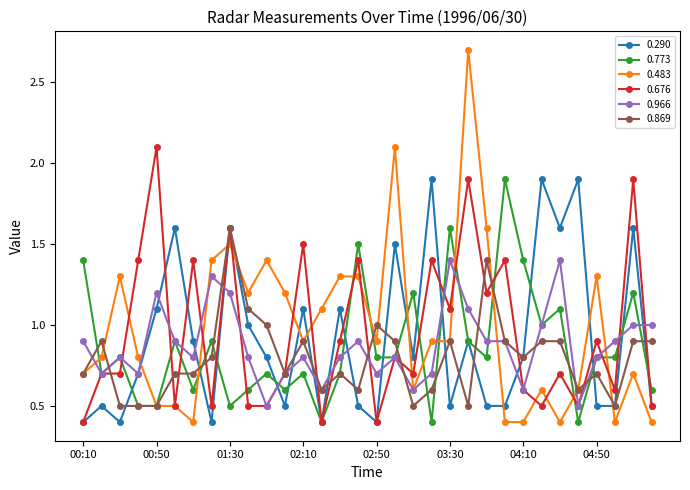

What is the minimum value shown in the chart?

0.4